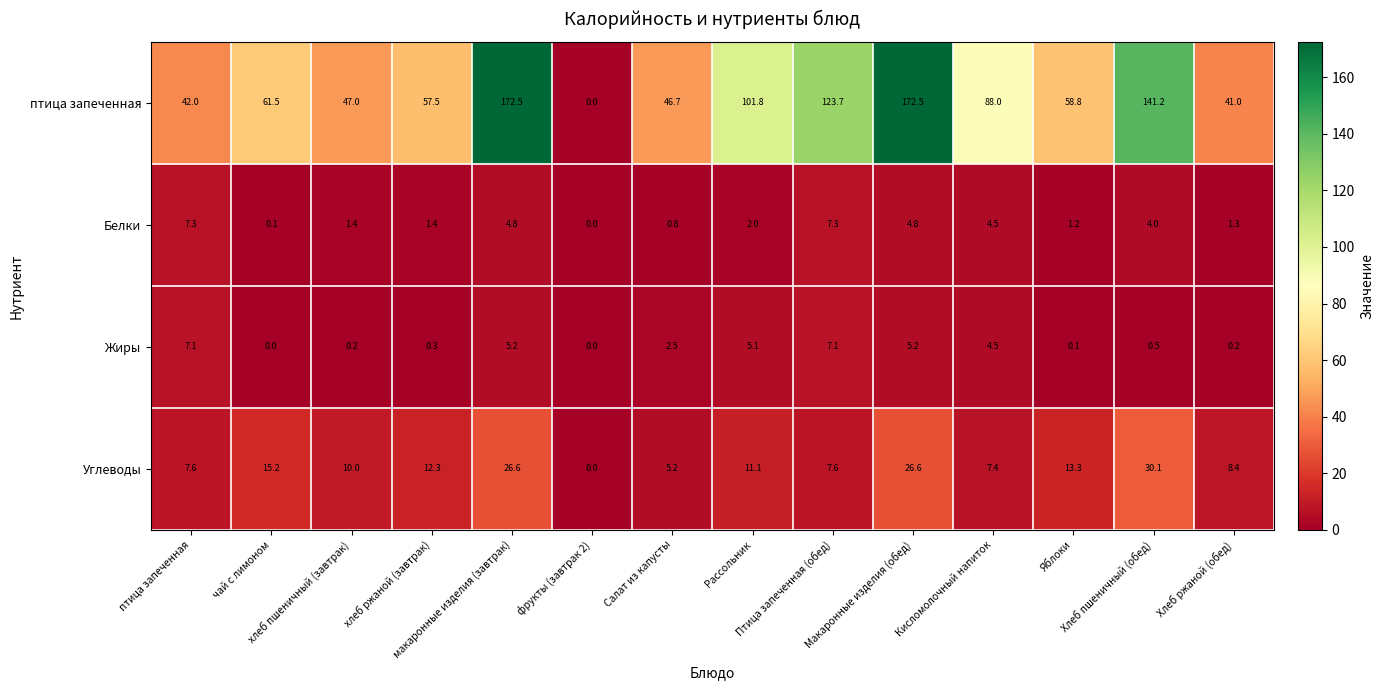

What is the greatest value displayed?

172.5